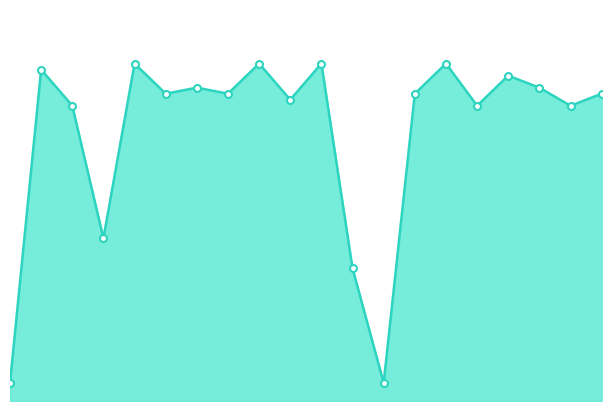

How many points are higher than both their immediate neighbors (excluding endpoints)?

7